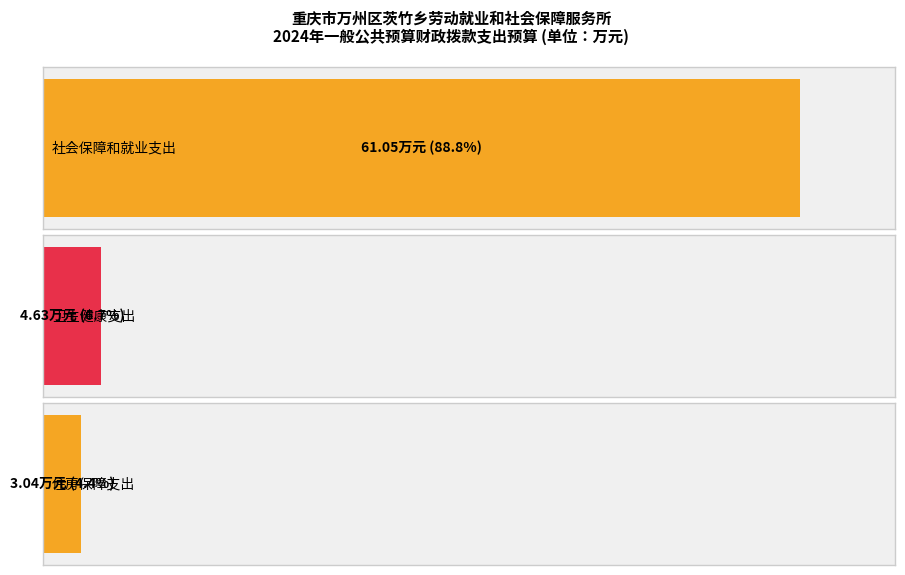

Between 社会保障和就业支出 and 卫生健康支出, which is larger?

社会保障和就业支出